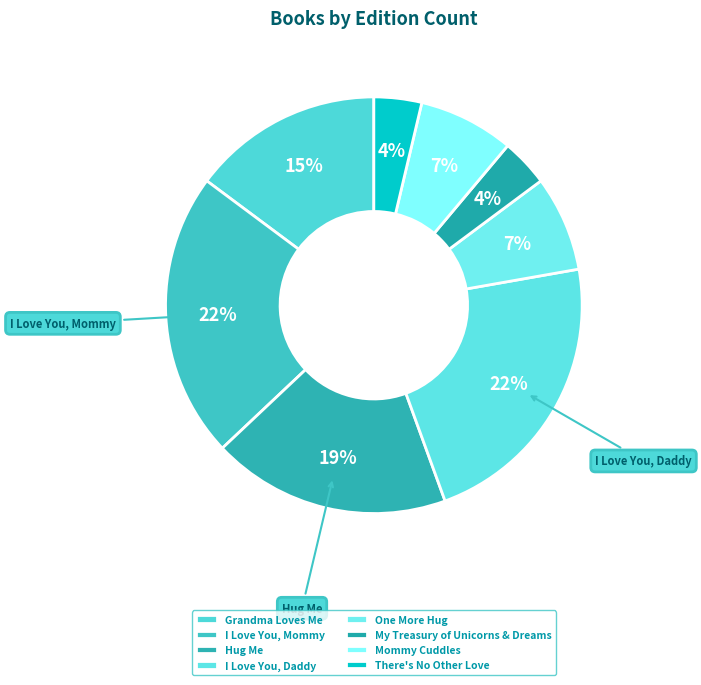

True or false: Mommy Cuddles accounts for 21% of the total.

False